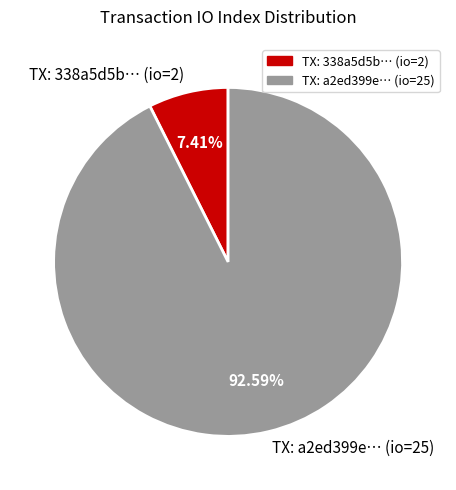

What is the majority slice?

TX: a2ed399e… (io=25)